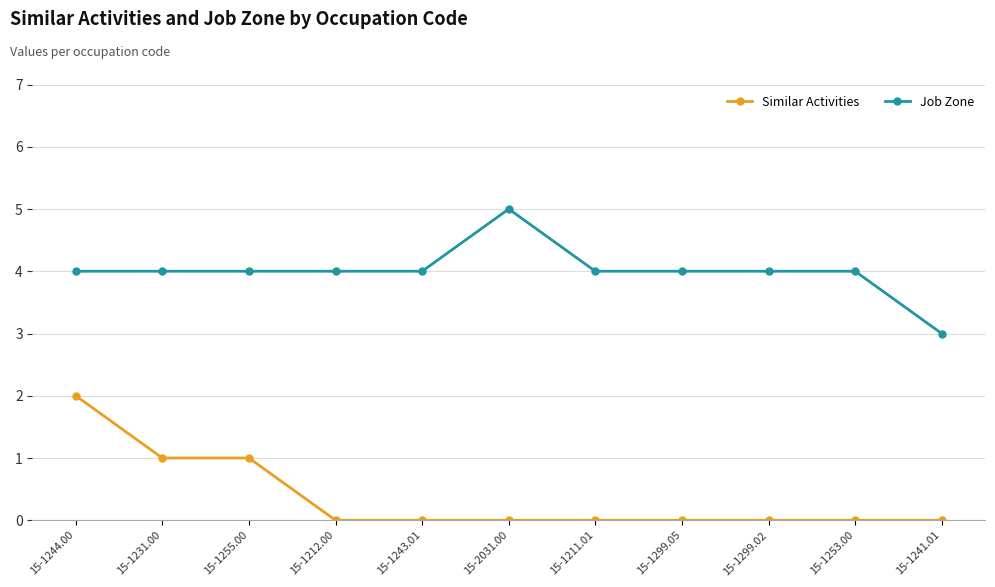

How many categories are shown in the chart?

11